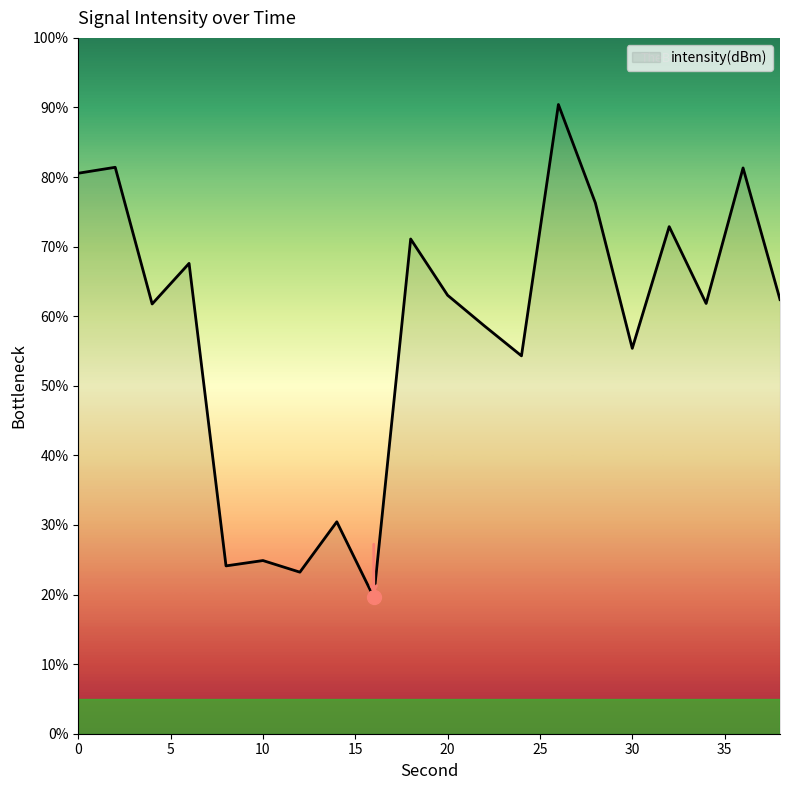

What is the greatest value displayed?

90.4